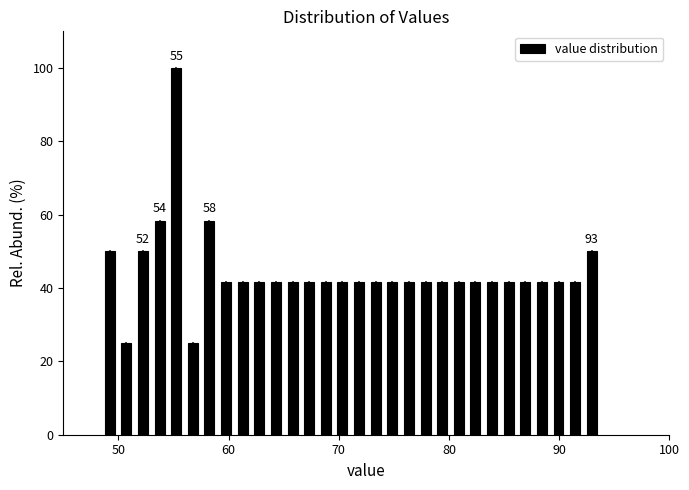

Read against the x-axis, roughly where is the centre of the tallest bar?

55